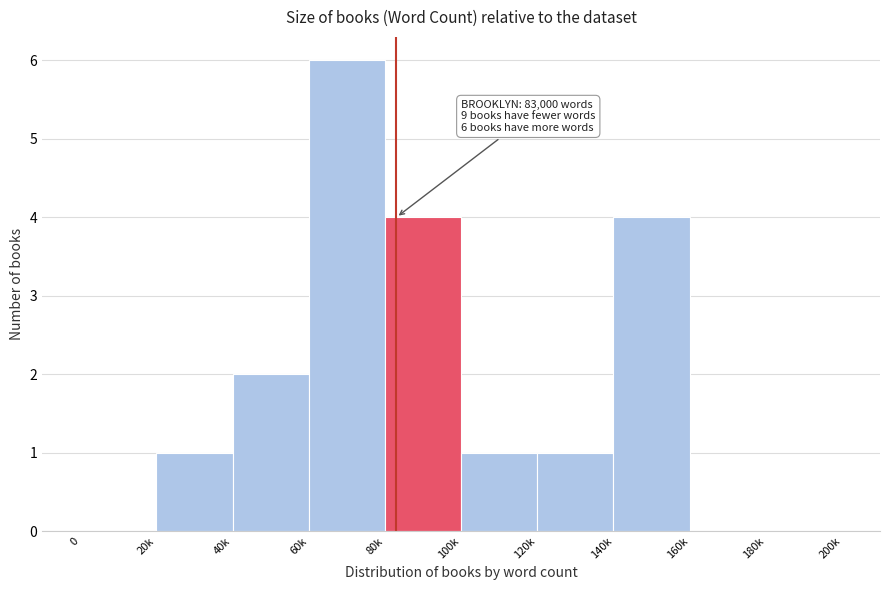

Reading left to right, transcribe all the data shown in this chart.

0=0	20k=1	40k=2	60k=6	80k=4	100k=1	120k=1	140k=4	160k=0	180k=0